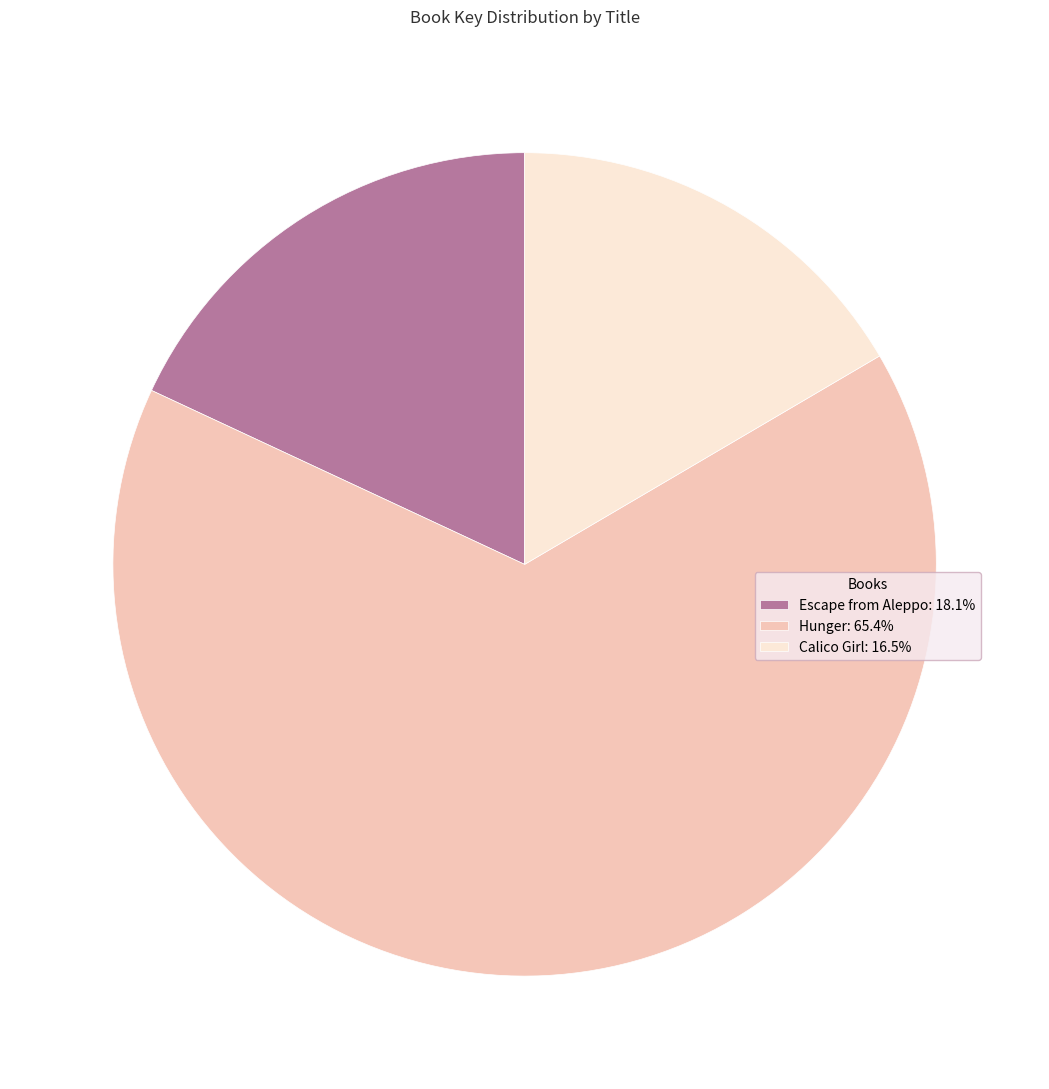

Do Hunger: 65.4% and Calico Girl: 16.5% together represent more than half of the pie?

Yes